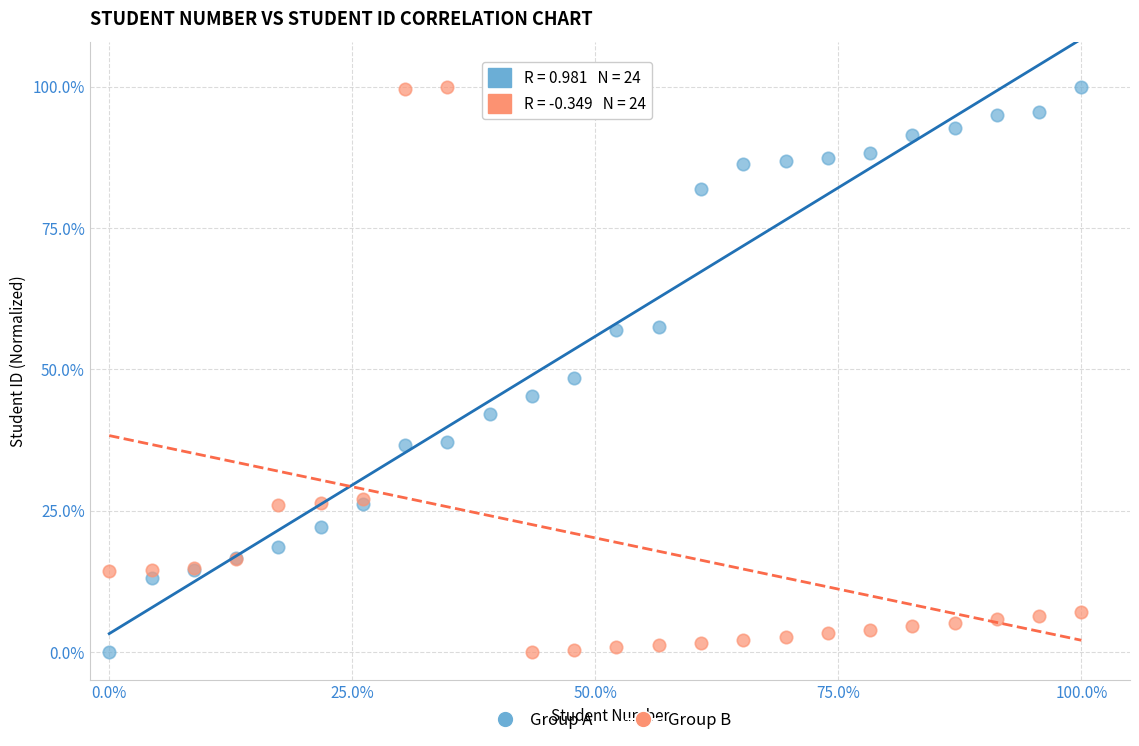

What is the X range (max minus min) for the scatter plot?

100.0